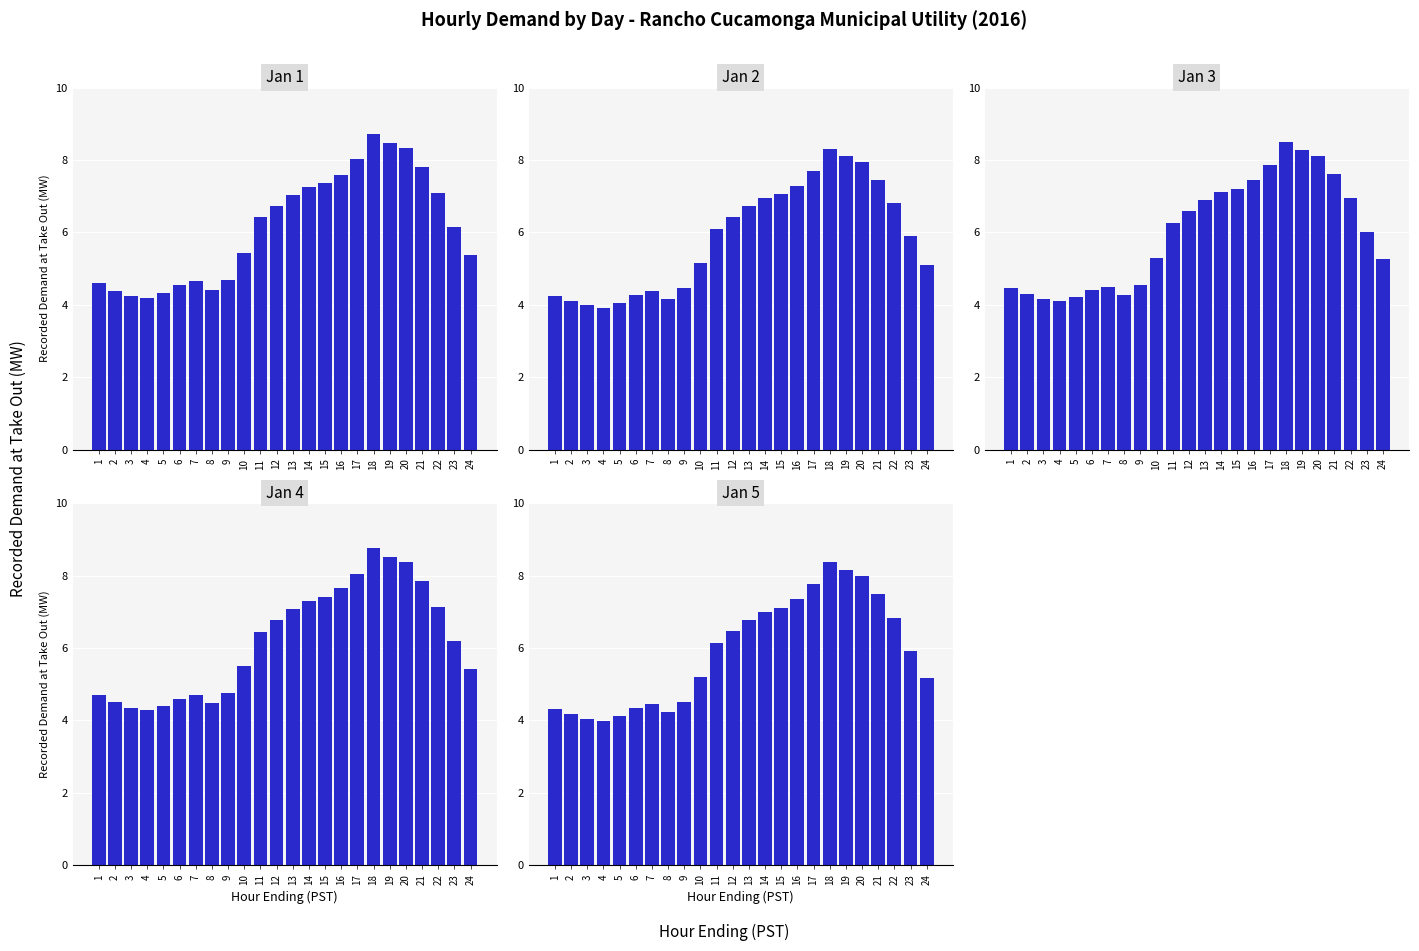

Which category has the highest value in the Jan 5 series?

18